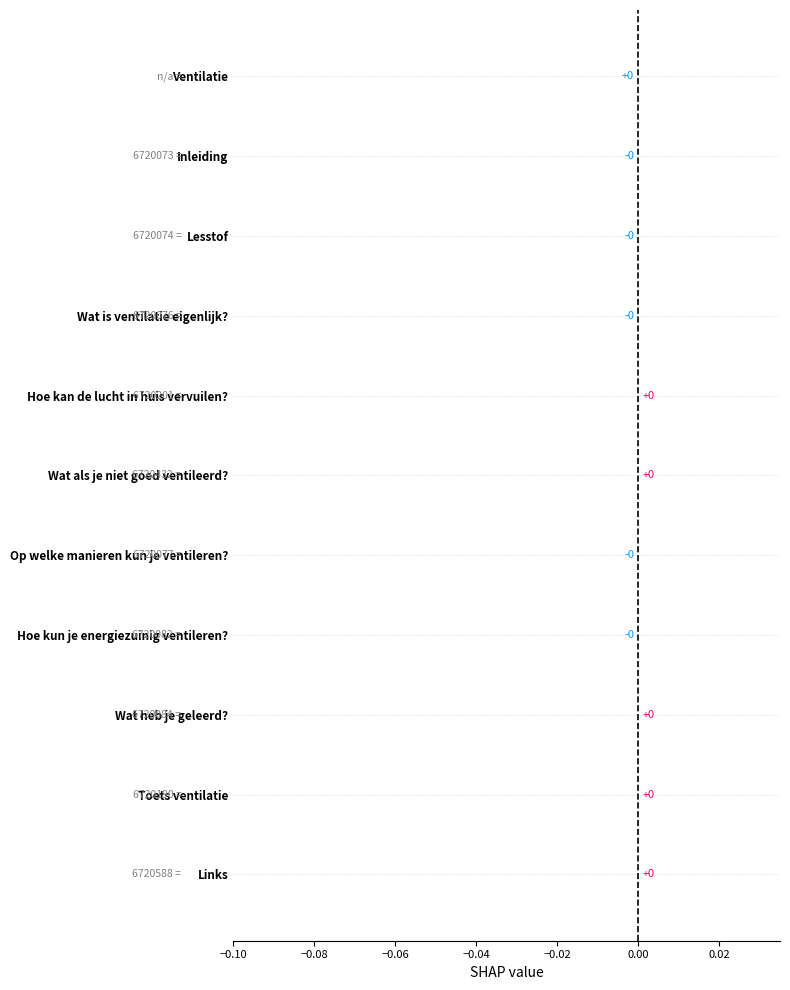

How many categories are shown in the chart?

11